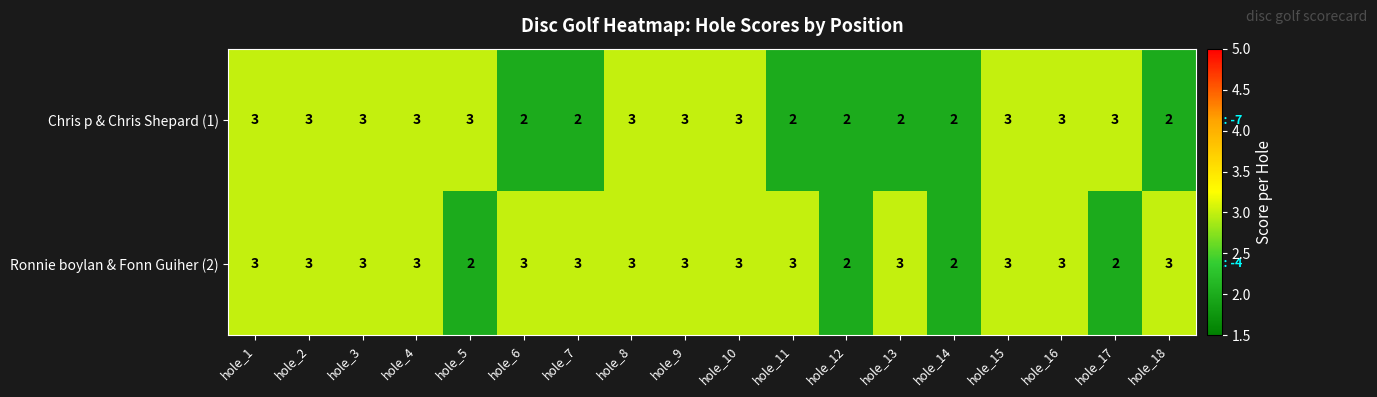

Which series has the largest total across all categories?

Ronnie boylan & Fonn Guiher (2)